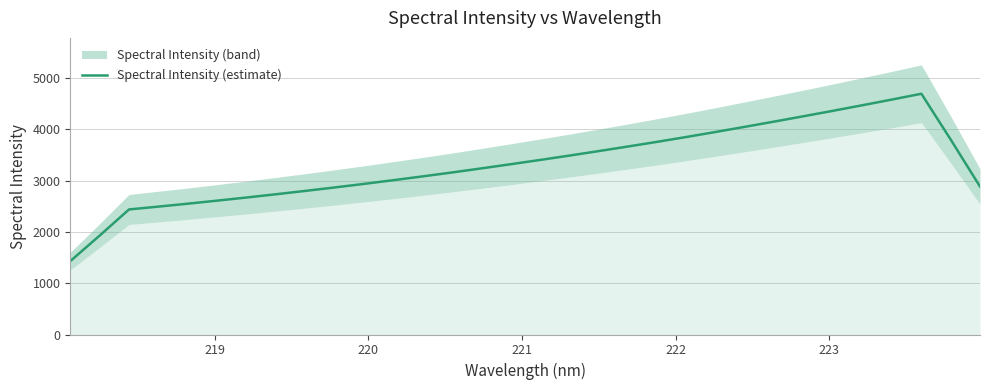

How many values exceed 3318?

16